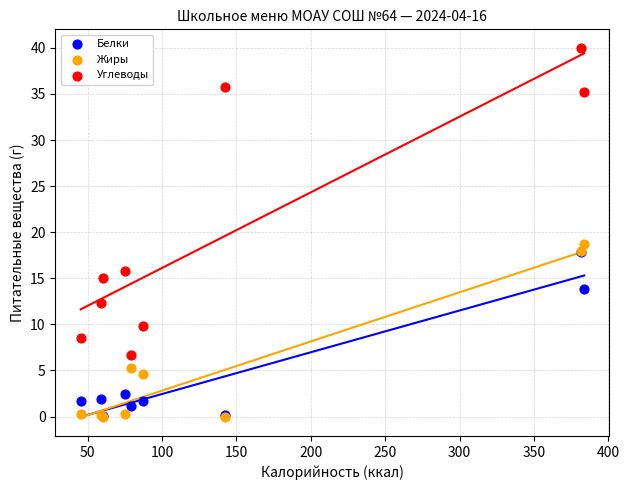

In the Белки series, what Y value is closest to 8?

2.4